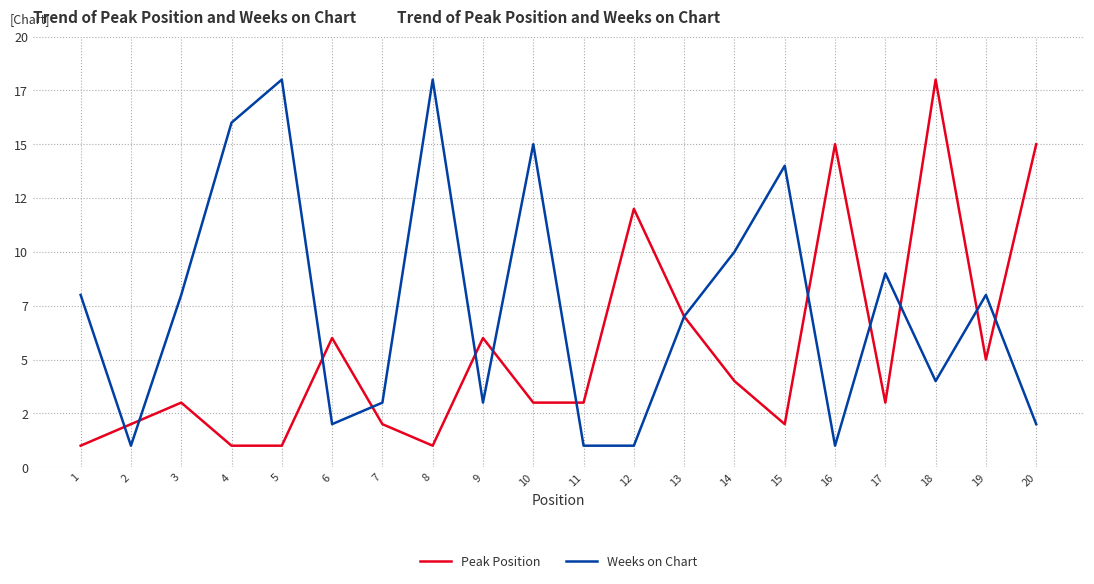

List the labels in order of Peak Position value, smallest first.

1, 4, 5, 8, 2, 7, 15, 3, 10, 11, 17, 14, 19, 6, 9, 13, 12, 16, 20, 18